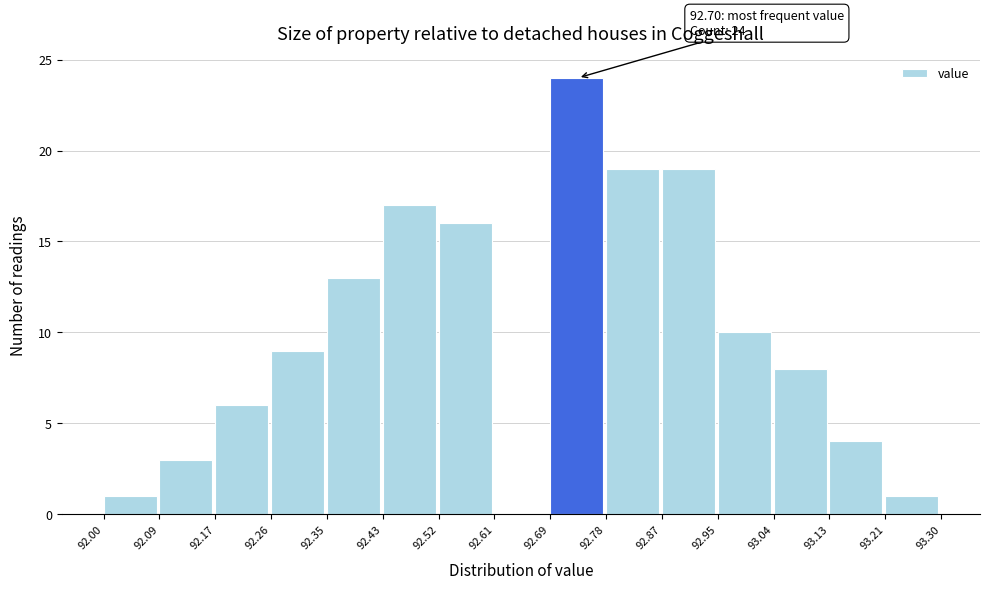

Which range on the x-axis has the tallest bar?

92.69 to 92.78